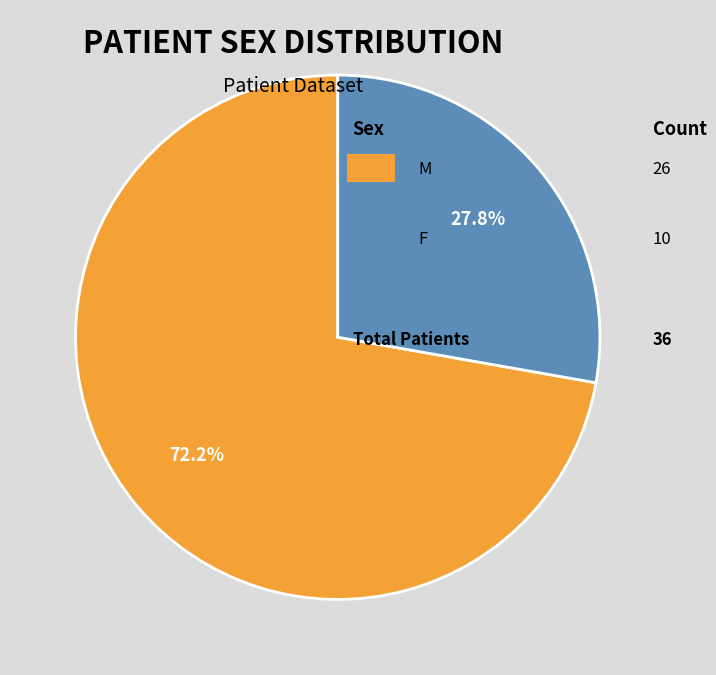

Is there any slice that represents more than half of the pie?

Yes